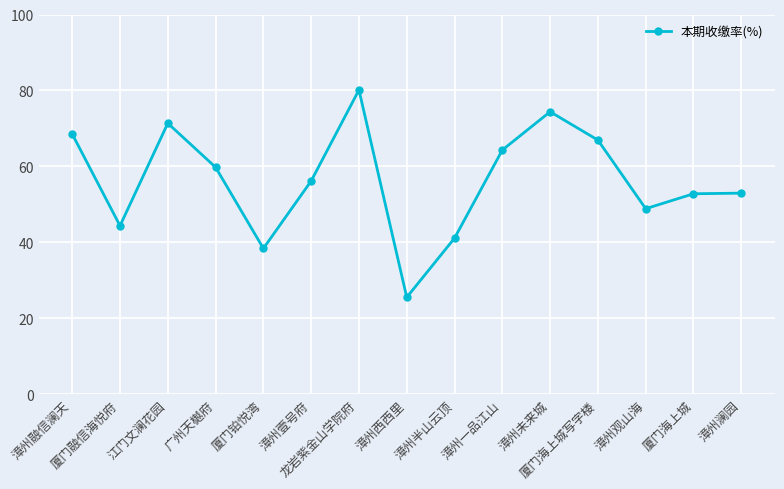

What is the sum of all values?

845.6